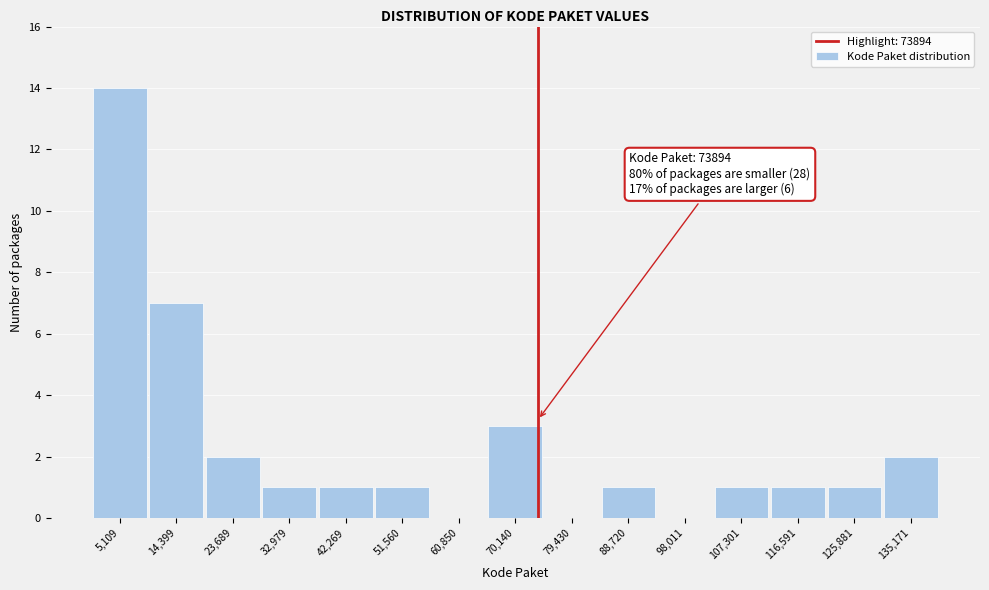

Over which range of the x-axis is the bar tallest?

0 to 10000